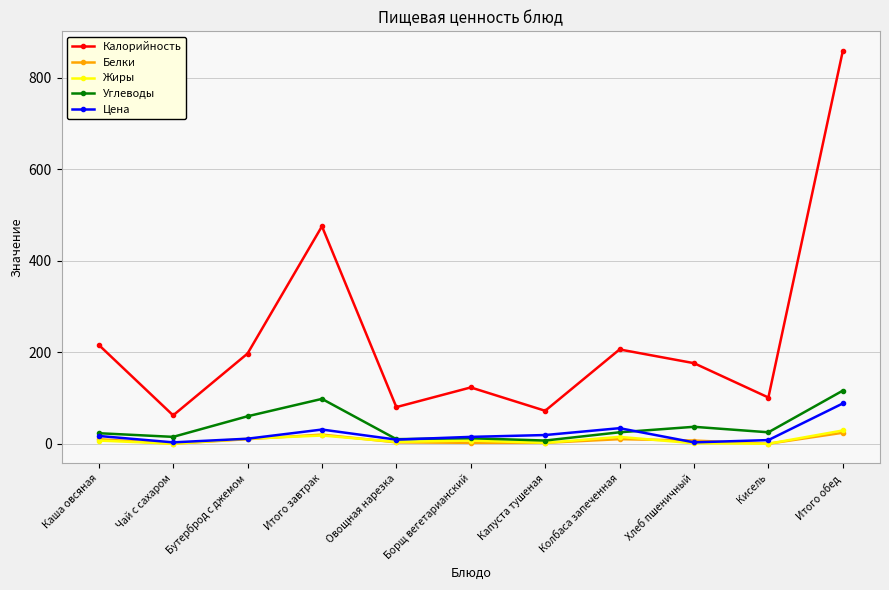

How many lines are shown in the chart?

5